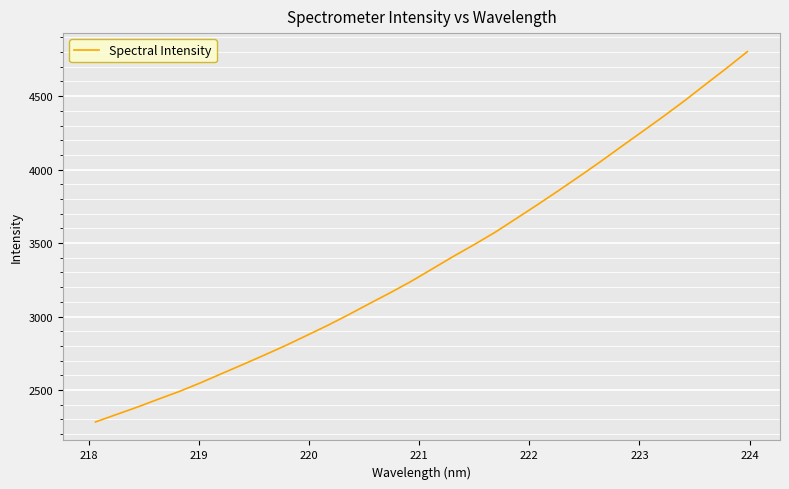

What is the greatest value displayed?

4803.2